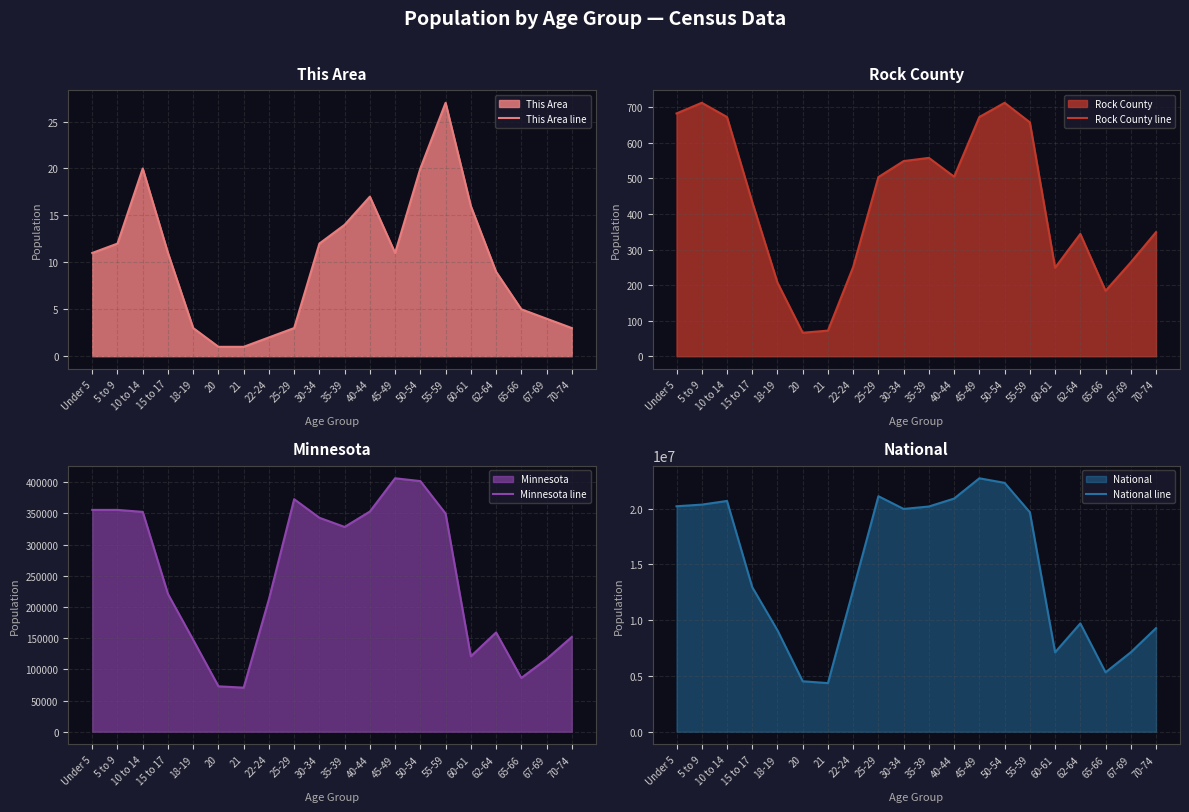

Where does the Rock County line series first go above 504?

Under 5